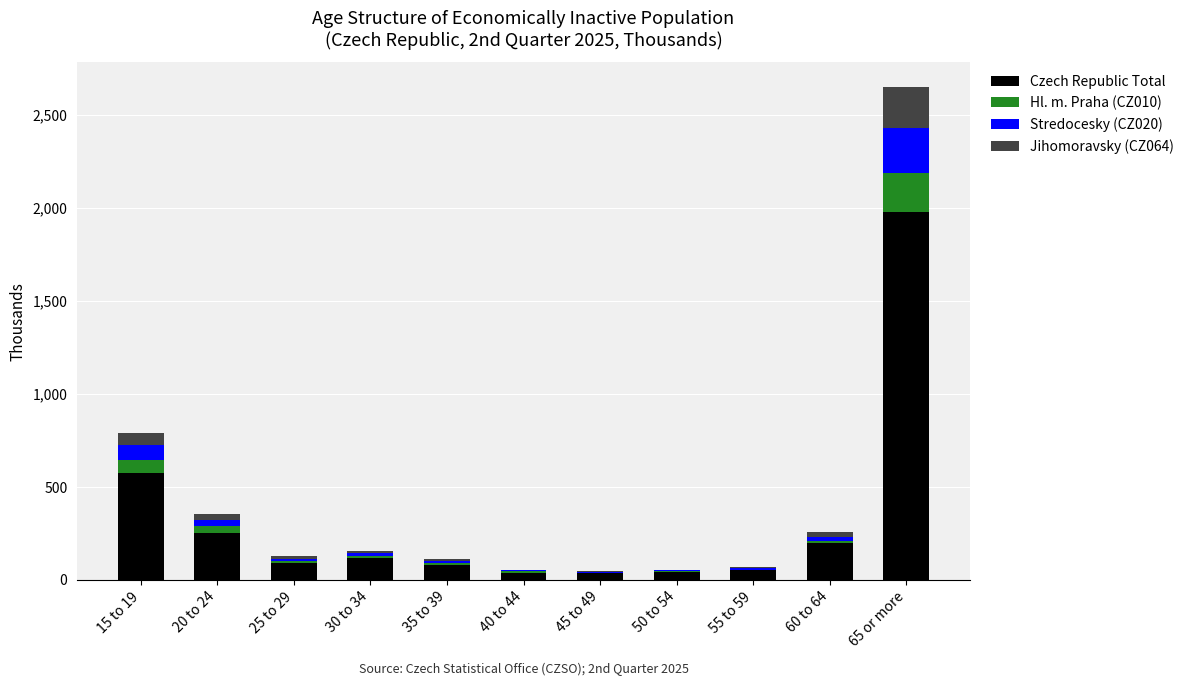

At which label does Czech Republic Total first exceed 92?

15 to 19